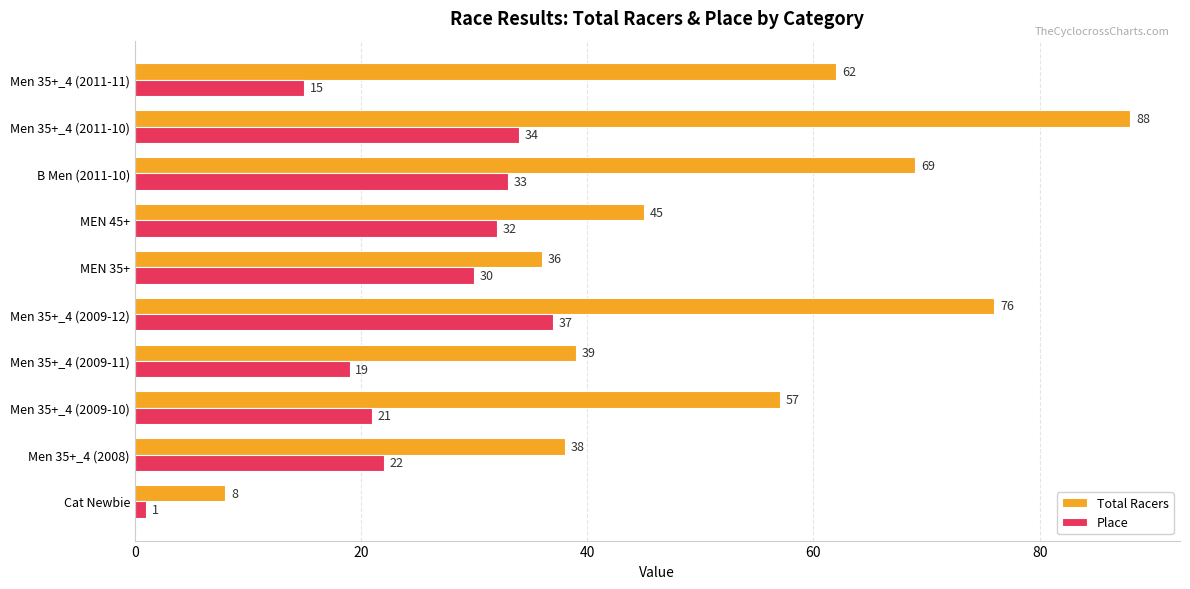

What is the smallest value displayed?

1